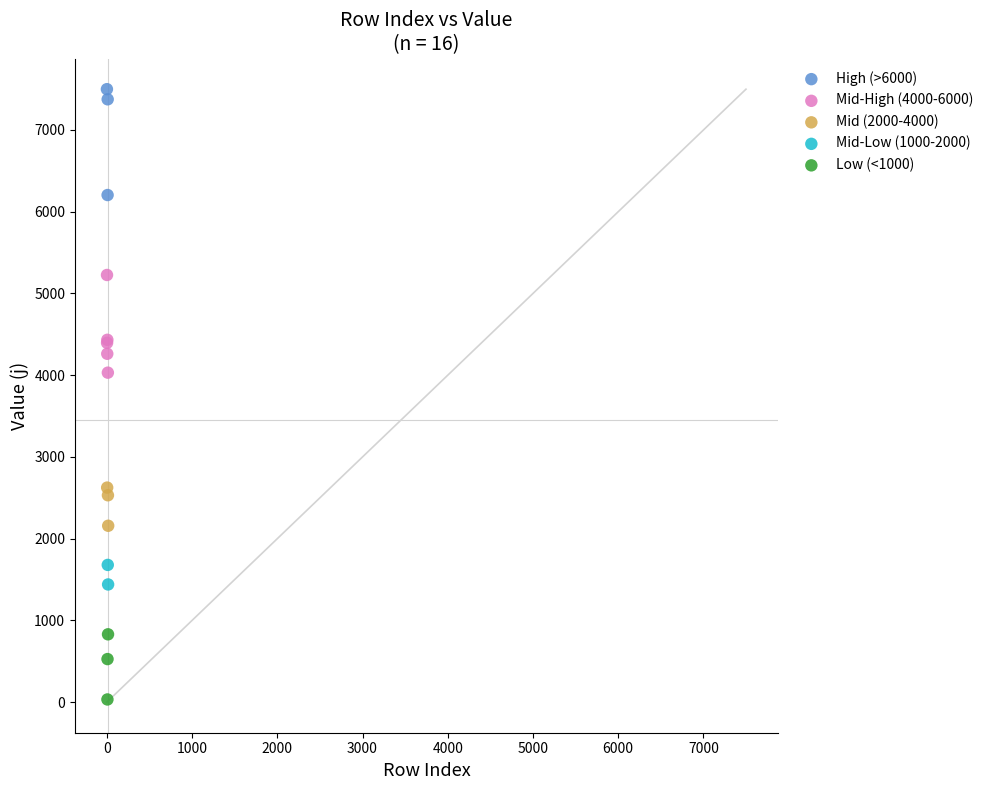

What are all the series names shown in the legend?

High (>6000), Mid-High (4000-6000), Mid (2000-4000), Mid-Low (1000-2000), Low (<1000)